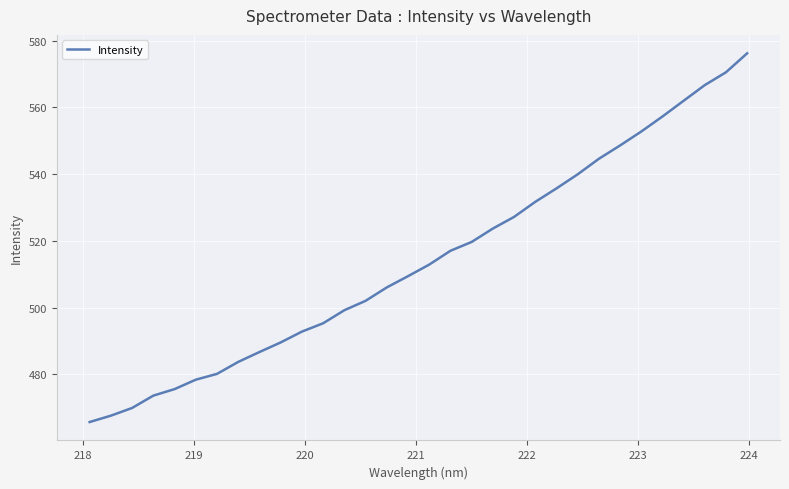

What is the smallest value displayed?

465.8